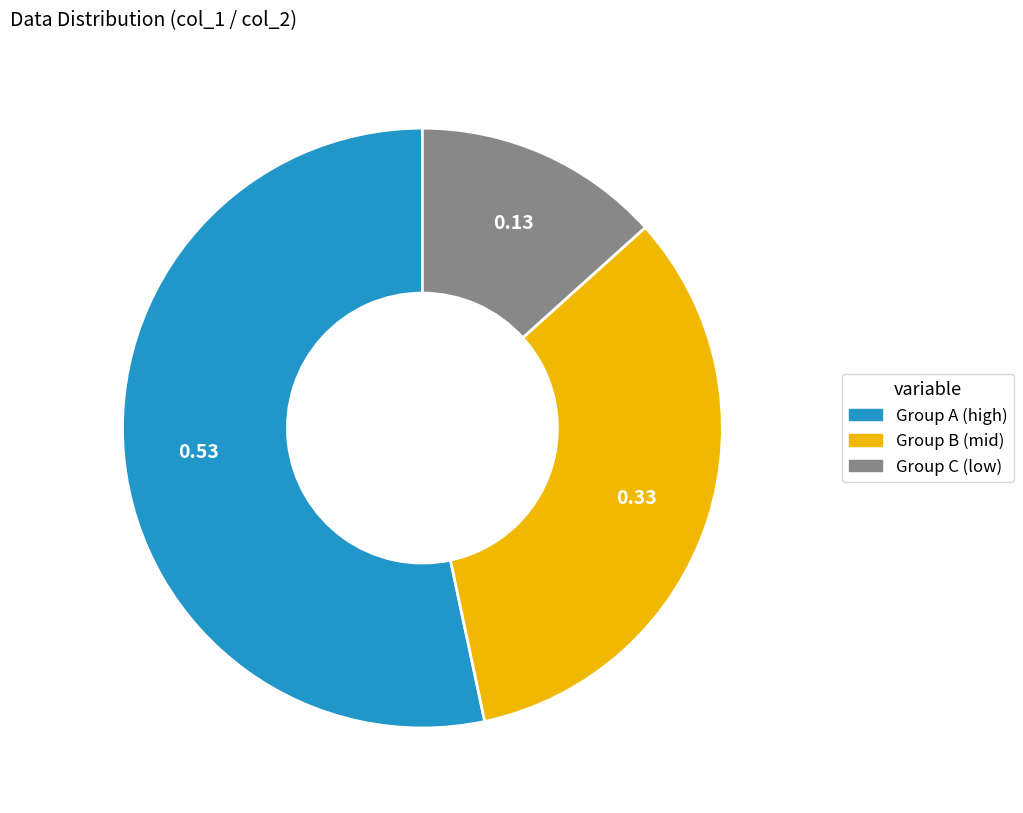

Does any single category account for the majority?

Yes